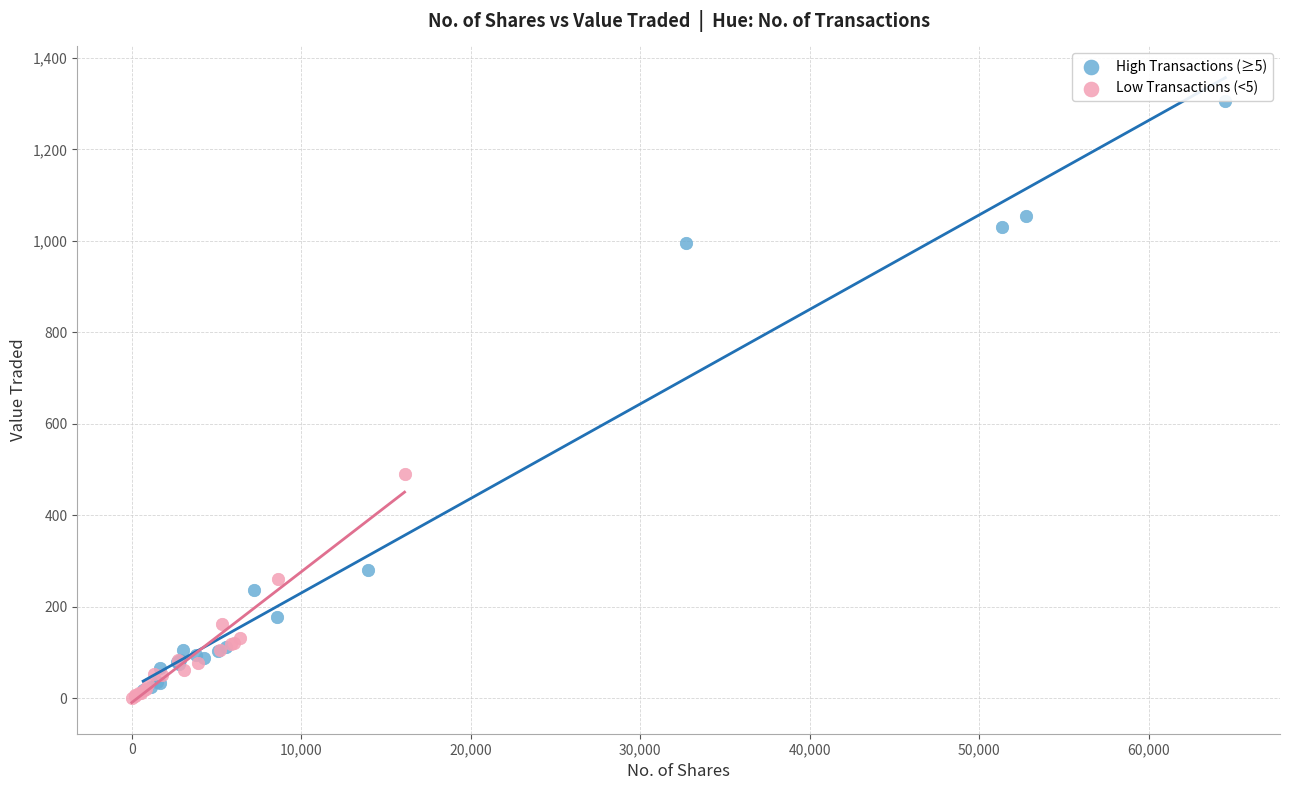

What are all the series names shown in the legend?

High Transactions (≥5), Low Transactions (<5)